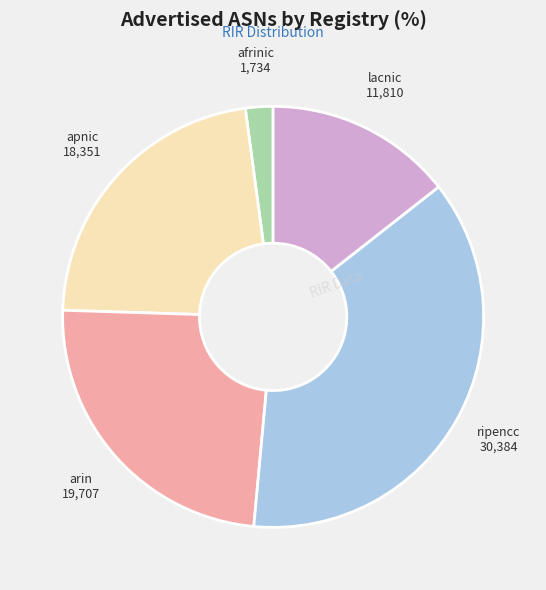

Is ripencc the majority of the pie?

No